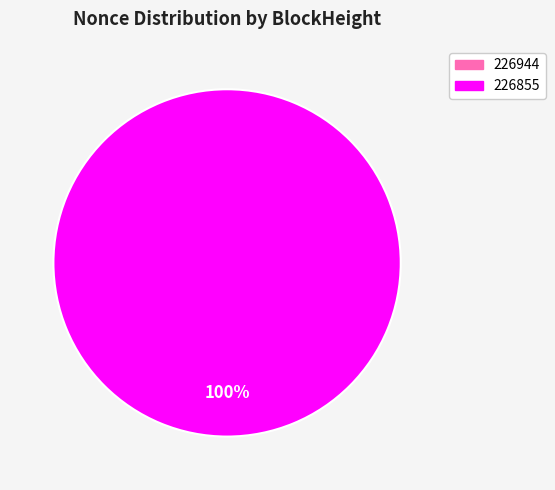

The 226855 slice represents 100% of the pie. True or false?

True